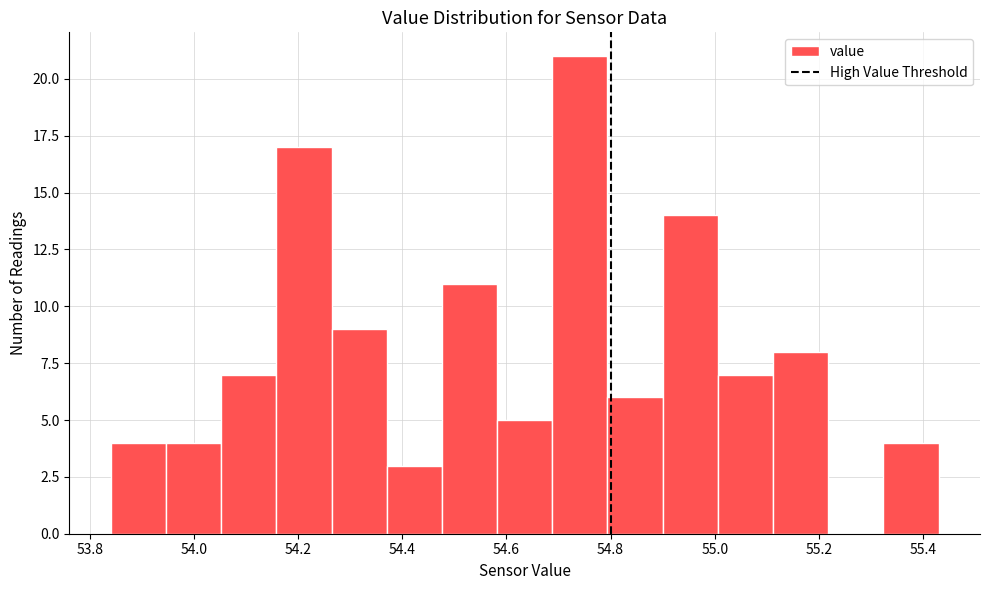

How tall is the bar that spans 54.900 to 55.006 on the x-axis? Neither the bar edges nor the heights are printed on the chart, so give them approximately, as read against the axes.

14